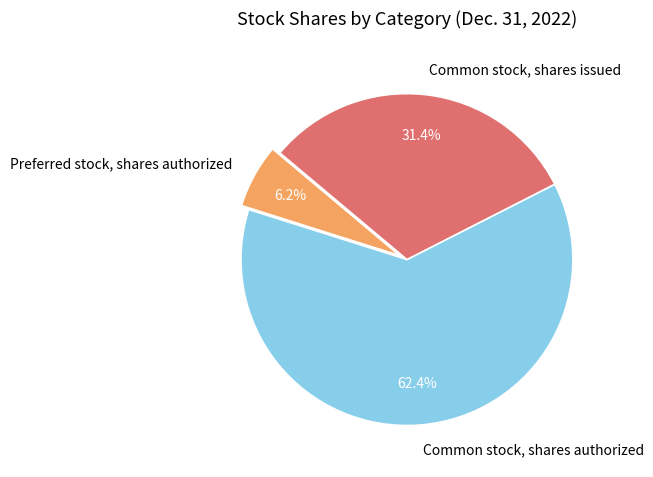

Does Common stock, shares issued account for over 50% of the chart?

No